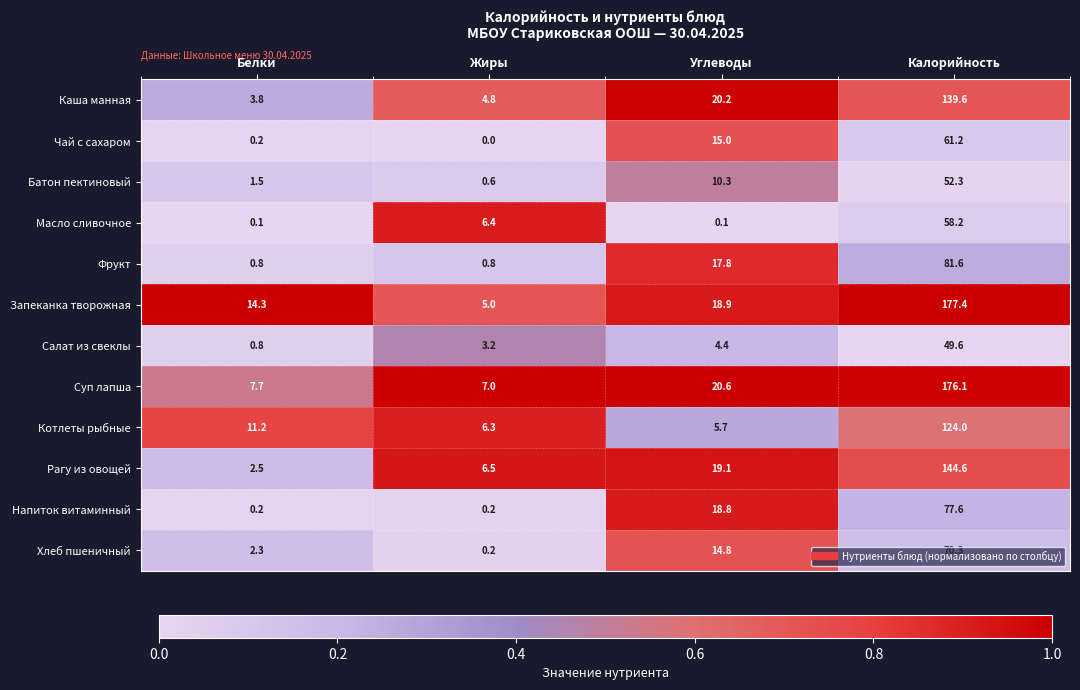

At which label does Каша манная first exceed 20?

Углеводы